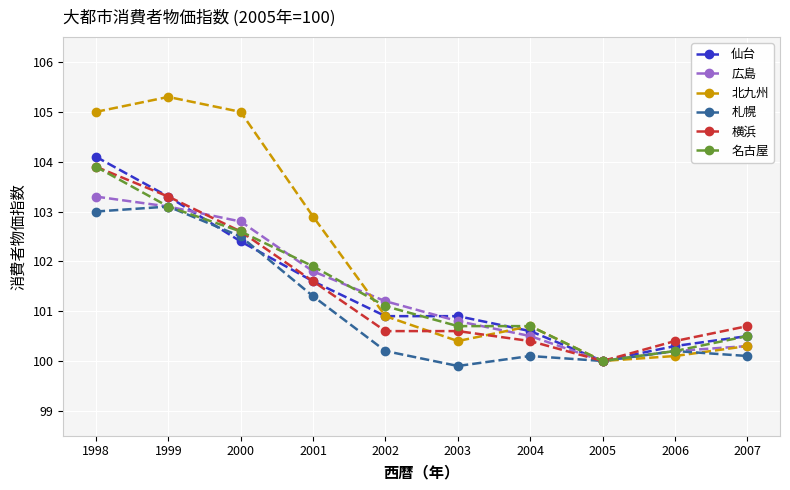

What is the value of the 広島 point at the 7th from the left?

100.5